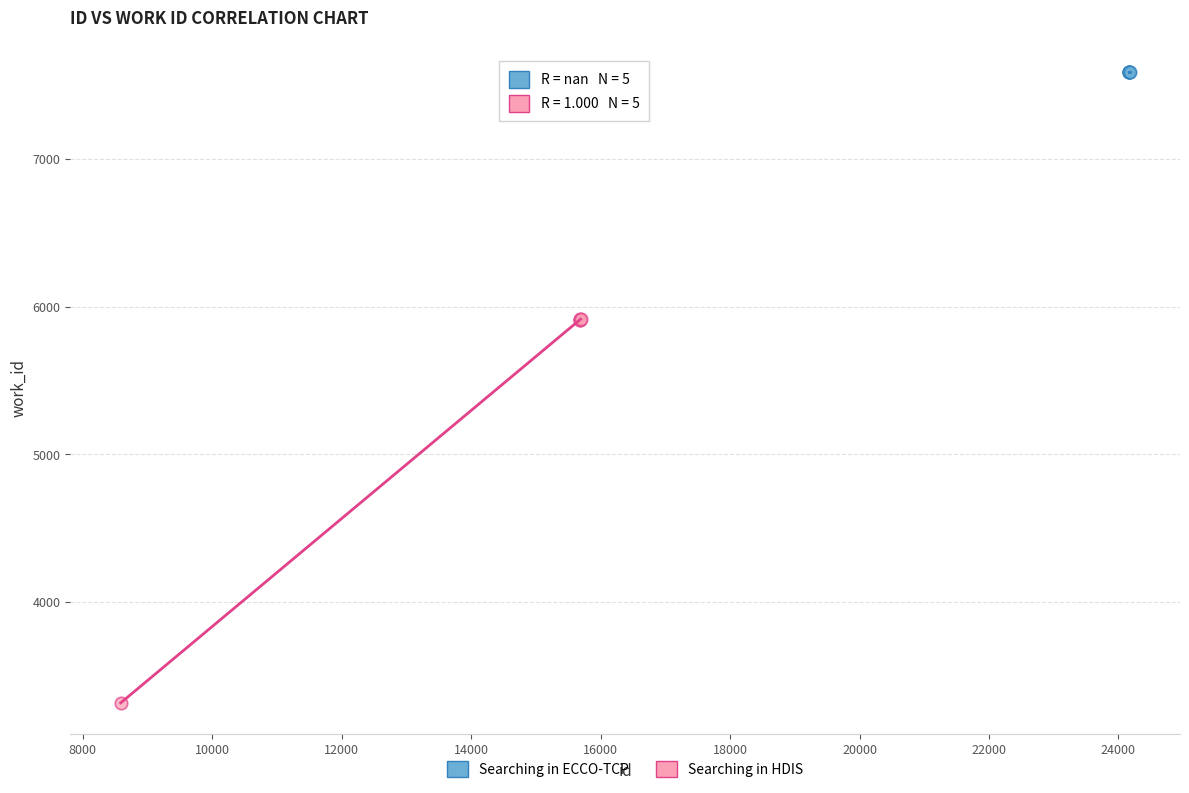

Which series reaches the minimum Y coordinate?

Searching in HDIS